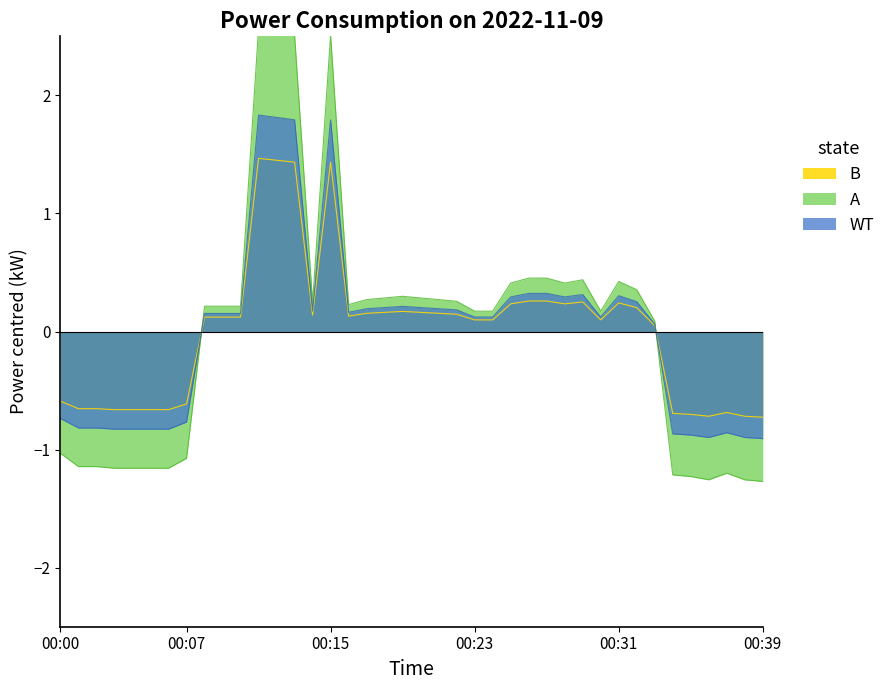

Reading left to right, list all the values displayed in this chart.

00:00=-0.7	00:01=-0.8	00:02=-0.8	00:03=-0.8	00:04=-0.8	00:05=-0.8	00:06=-0.8	00:07=-0.8	00:08=0.2	00:09=0.2	00:10=0.2	00:11=1.8	00:12=1.8	00:13=1.8	00:14=0.2	00:15=1.8	00:16=0.2	00:17=0.2	00:18=0.2	00:19=0.2	00:20=0.2	00:21=0.2	00:22=0.2	00:23=0.1	00:24=0.1	00:25=0.3	00:26=0.3	00:27=0.3	00:28=0.3	00:29=0.3	00:30=0.1	00:31=0.3	00:32=0.3	00:33=0.1	00:34=-0.9	00:35=-0.9	00:36=-0.9	00:37=-0.9	00:38=-0.9	00:39=-0.9